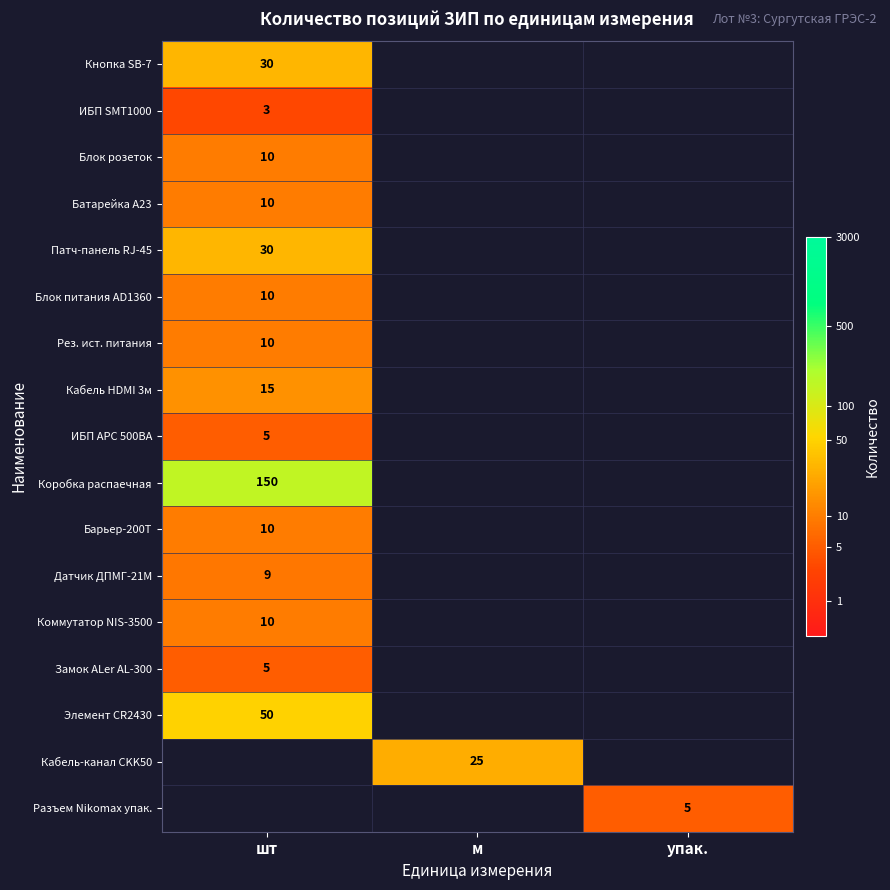

True or false: Кнопка SB-7 has a value of 30 at шт.

True